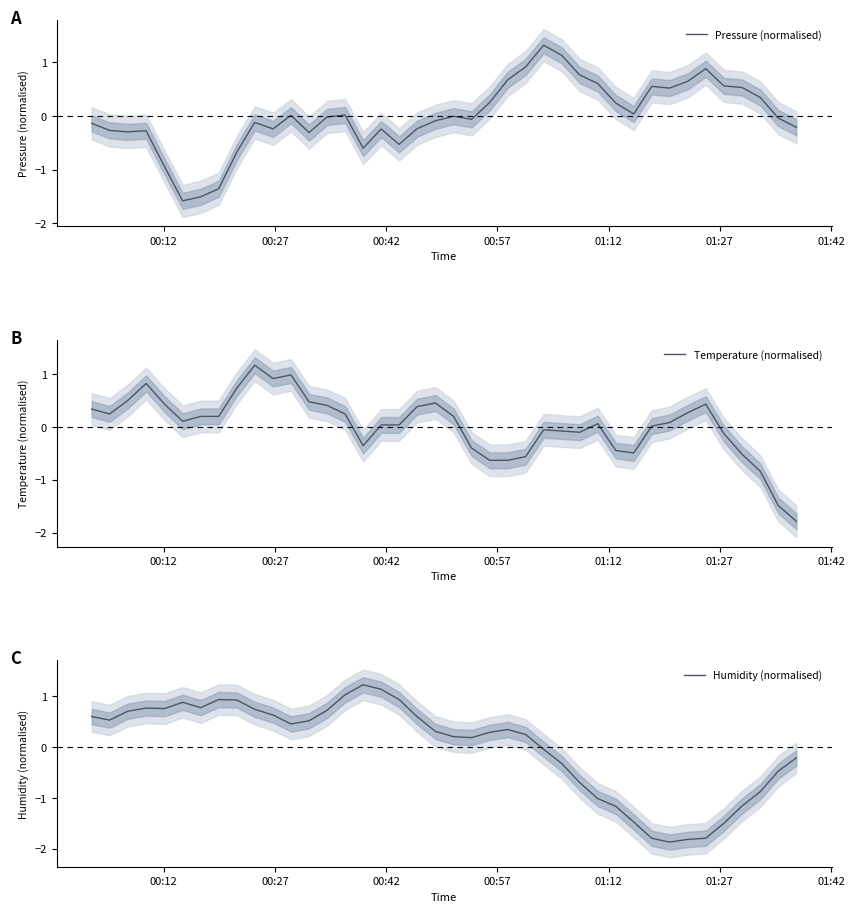

How many values in Pressure (normalised) are above zero?

18